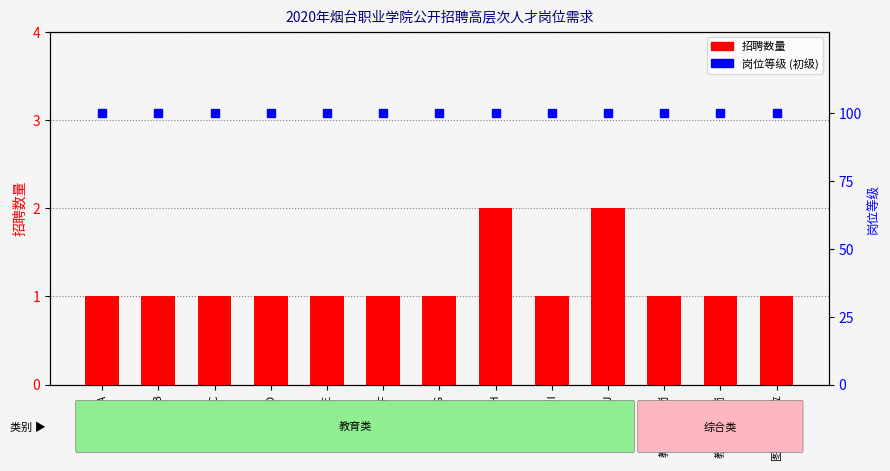

At how many categories does at least one series exceed 19?

13